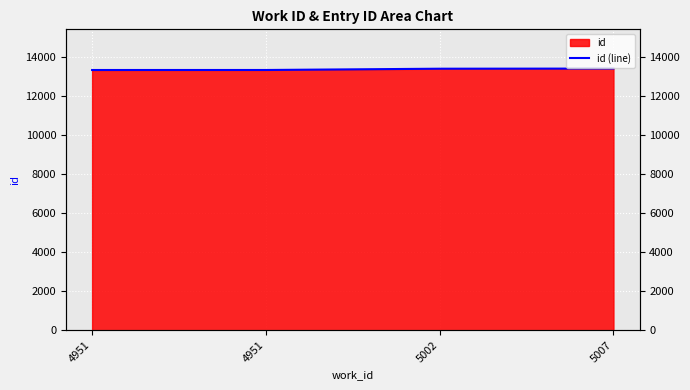

Reading left to right, what are all the values shown in this chart?

13354	13355	13421	13428